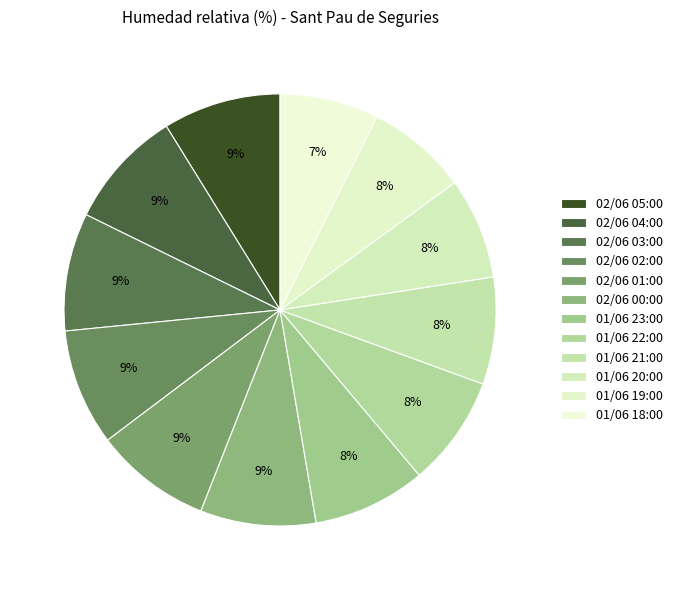

What portion of the pie excludes 01/06 22:00?

91.7%